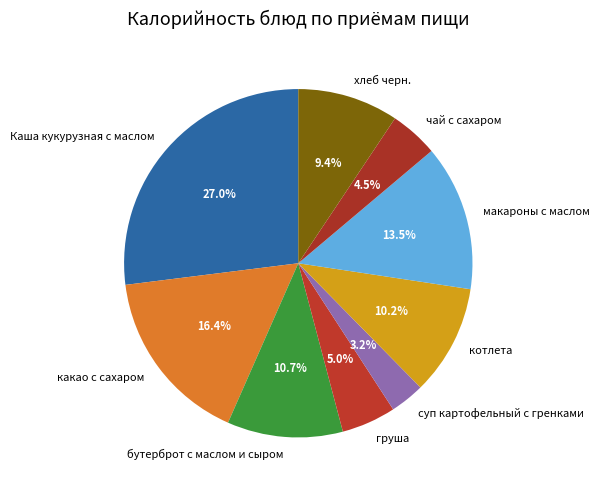

Combined, do Каша кукурузная с маслом and хлеб черн. account for over 50%?

No